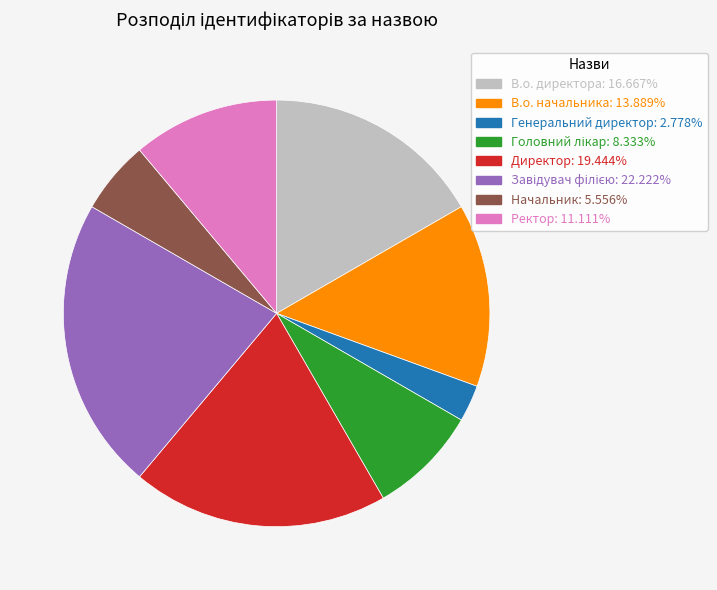

How many segments does this pie chart have?

8